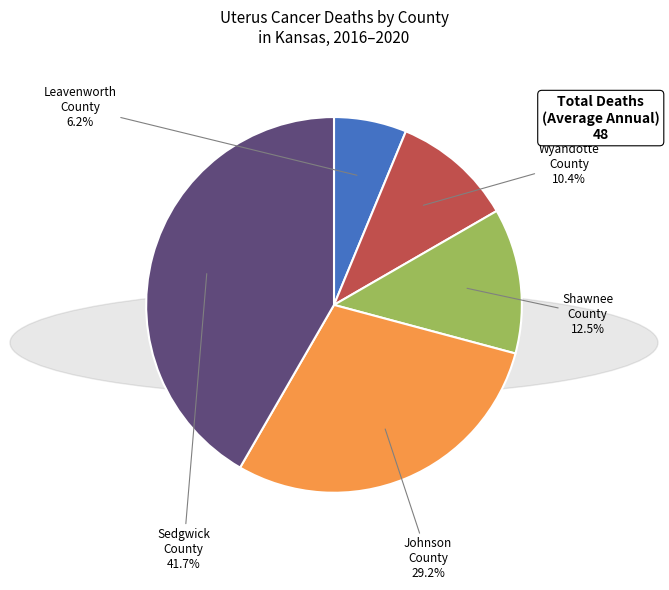

Is there any slice that represents more than half of the pie?

No